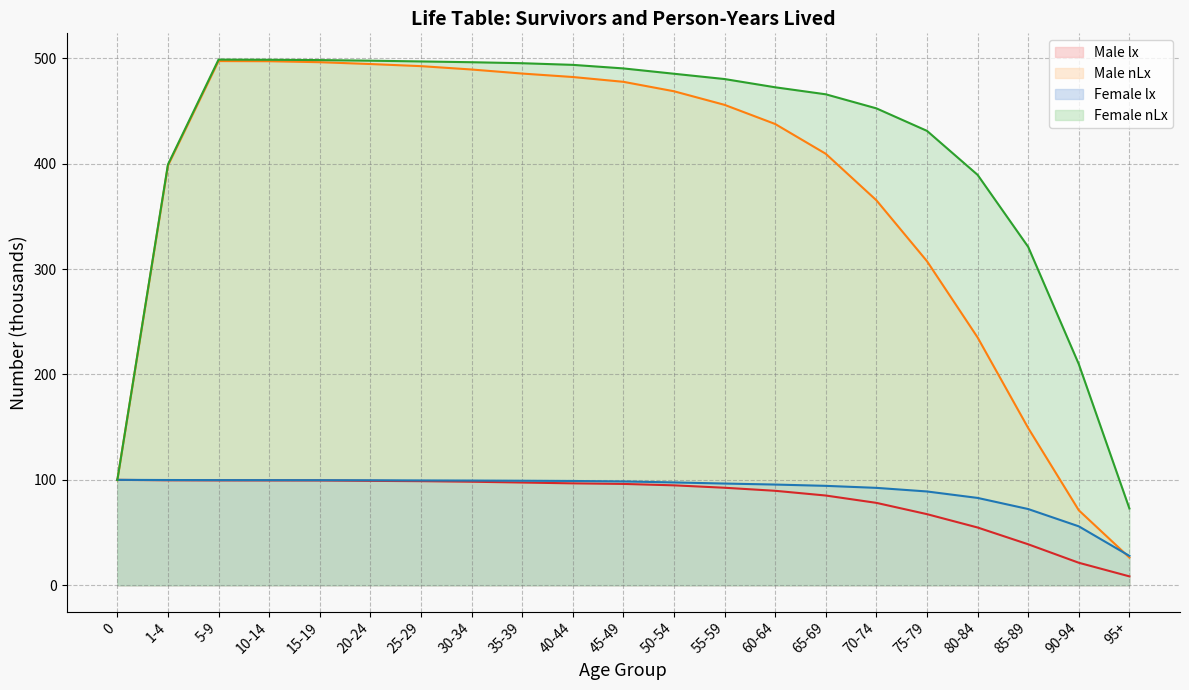

How many intersections are there between Male nLx and Male lx?

1